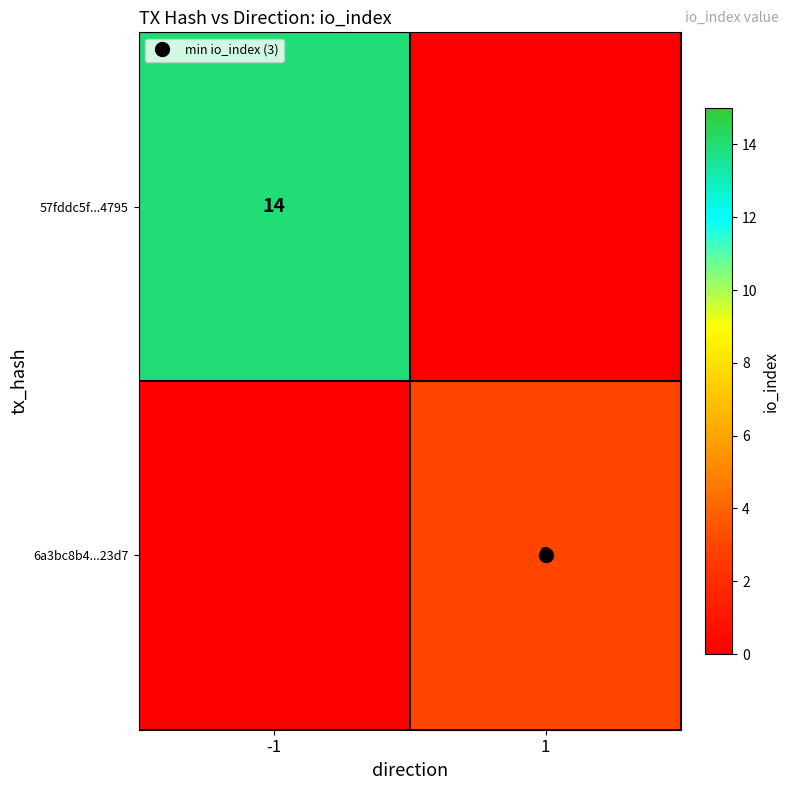

What is the difference between the 57fddc5f...4795 values at -1 and 1?

14